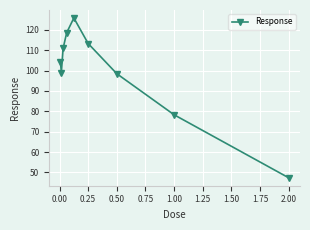

What is the difference between the maximum and minimum values?

78.4